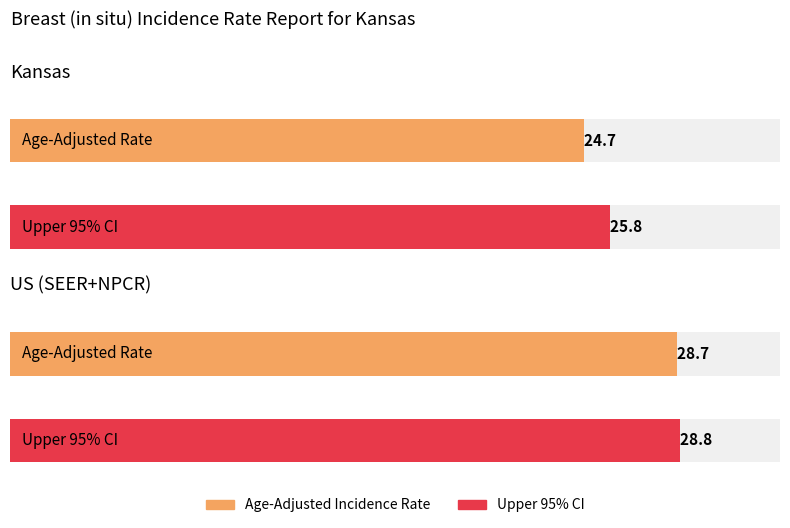

At which category does the chart reach its peak across all series?

US (SEER+NPCR)